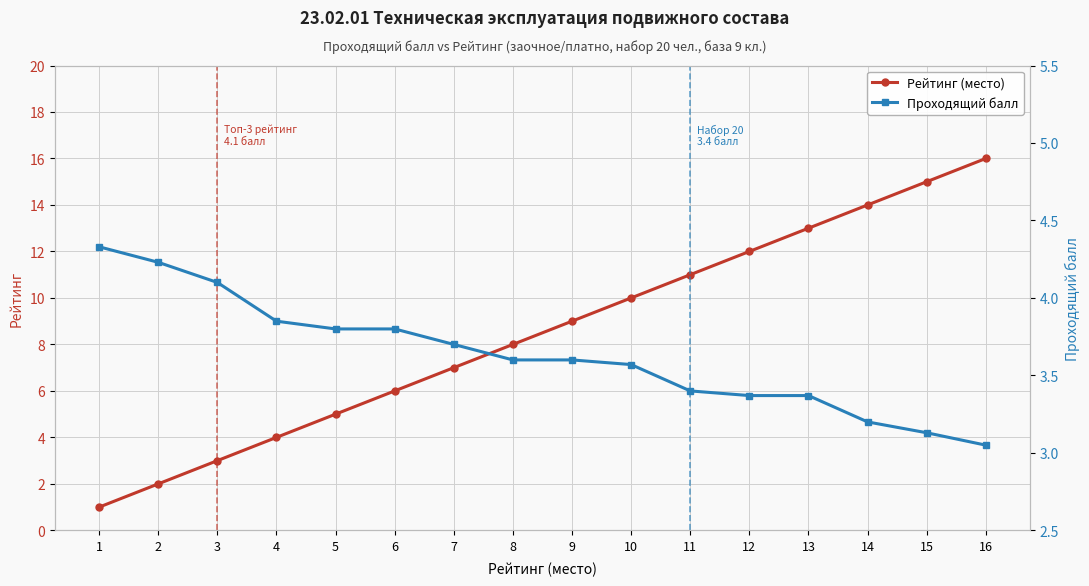

What is the spread (max minus min) of values at 10?

6.4